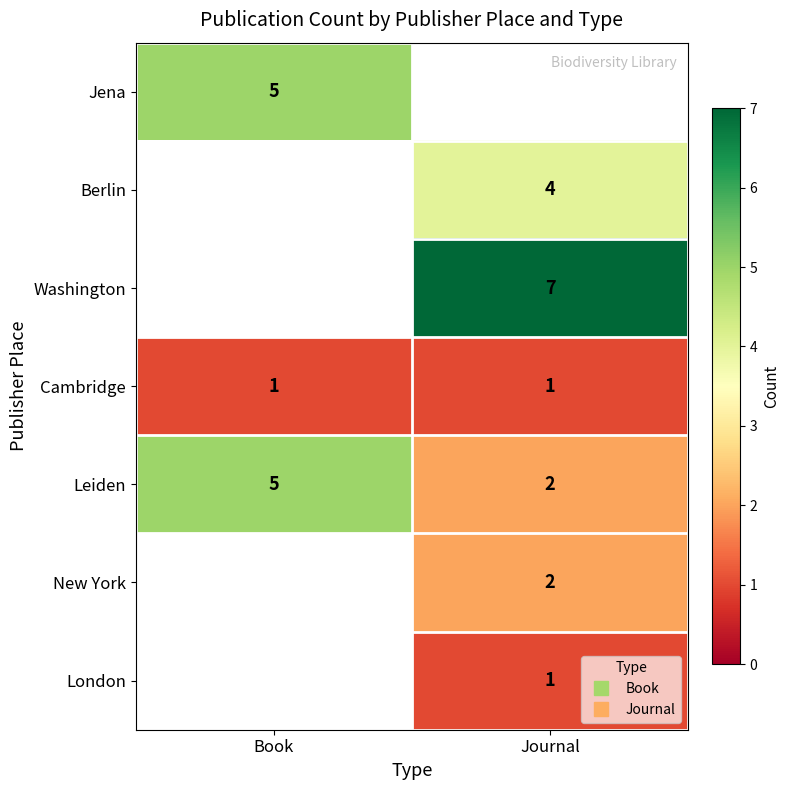

What value does the London series have at Journal?

1.0